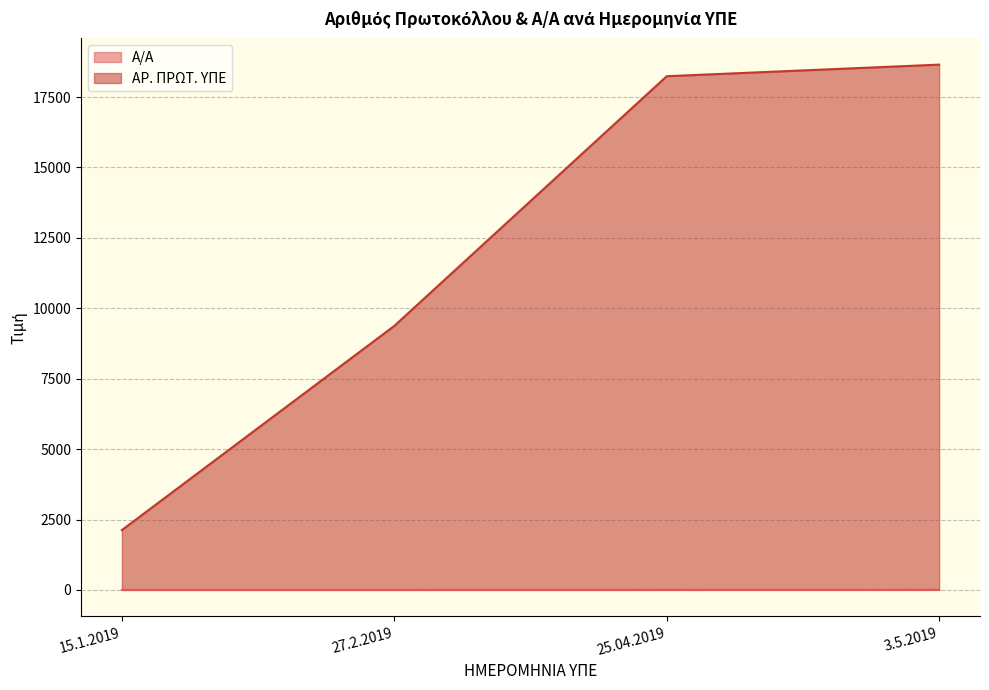

What is the maximum value shown in the chart?

18651